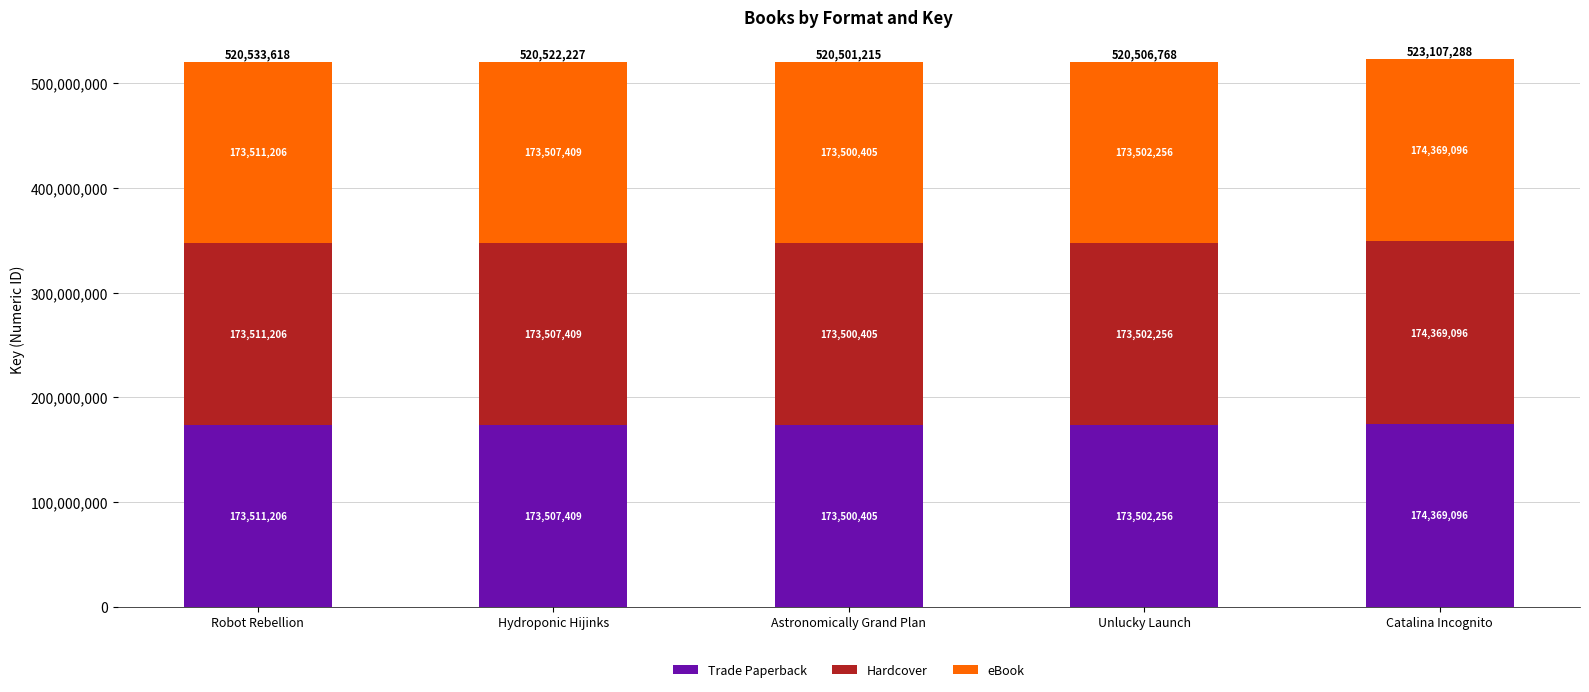

Reading left to right, transcribe the values for Trade Paperback.

Robot Rebellion=173511206	Hydroponic Hijinks=173507409	Astronomically Grand Plan=173500405	Unlucky Launch=173502256	Catalina Incognito=174369096